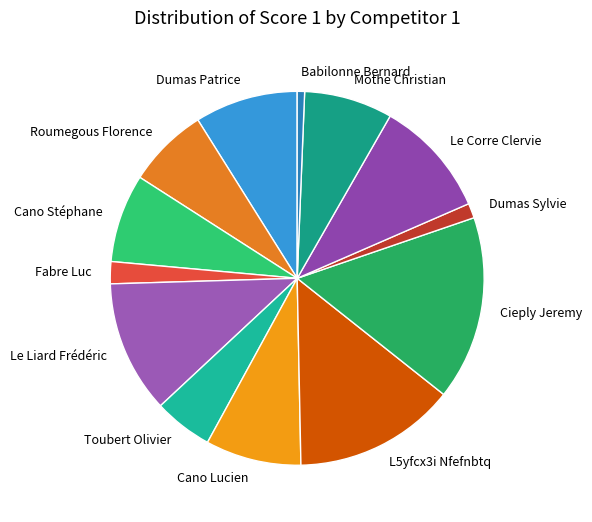

True or false: Toubert Olivier accounts for 1% of the total.

False